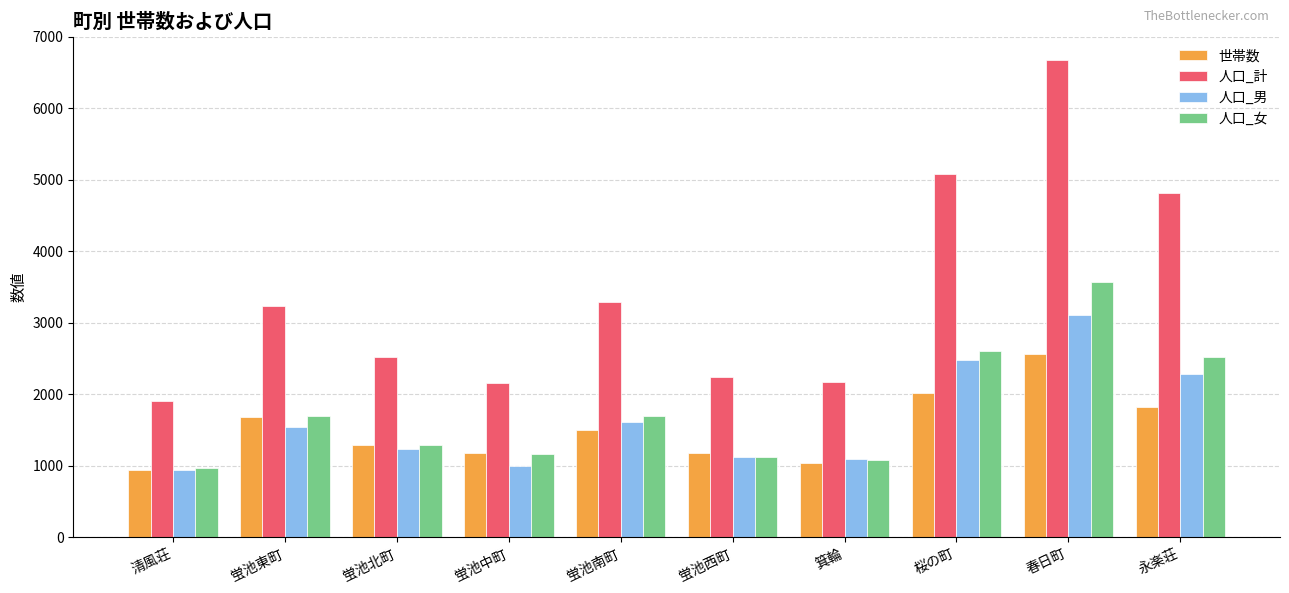

What is the spread (max minus min) of values at 清風荘?

966